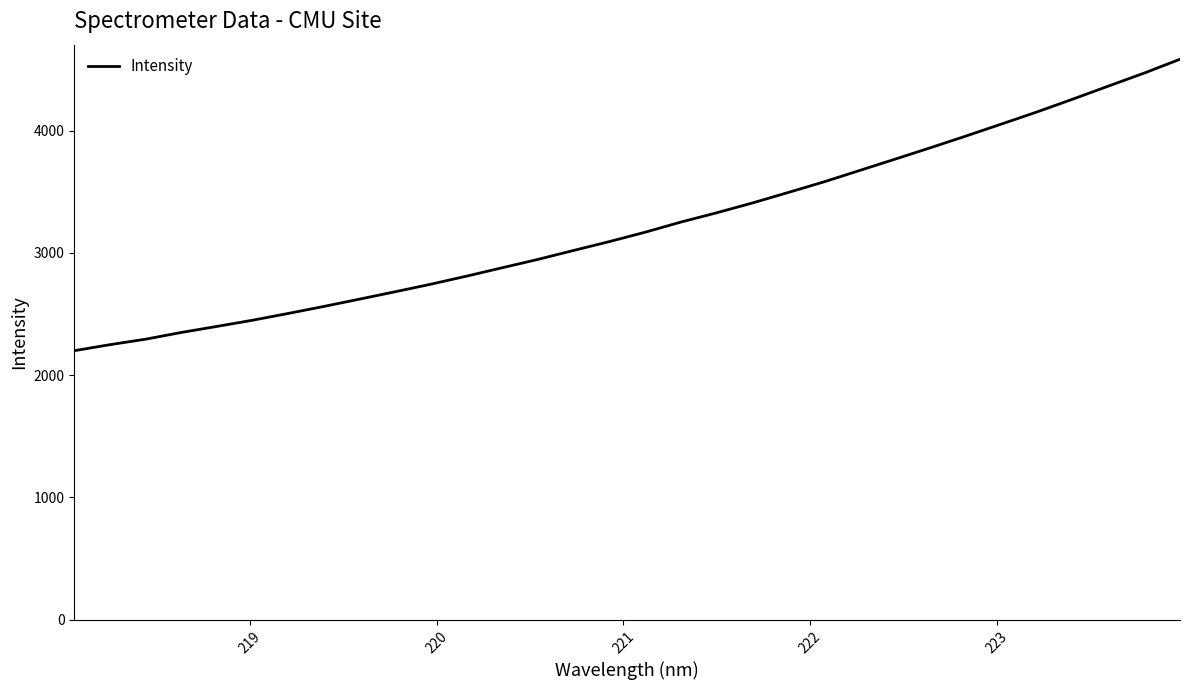

What is the difference between the second highest and second lowest values?

2222.1